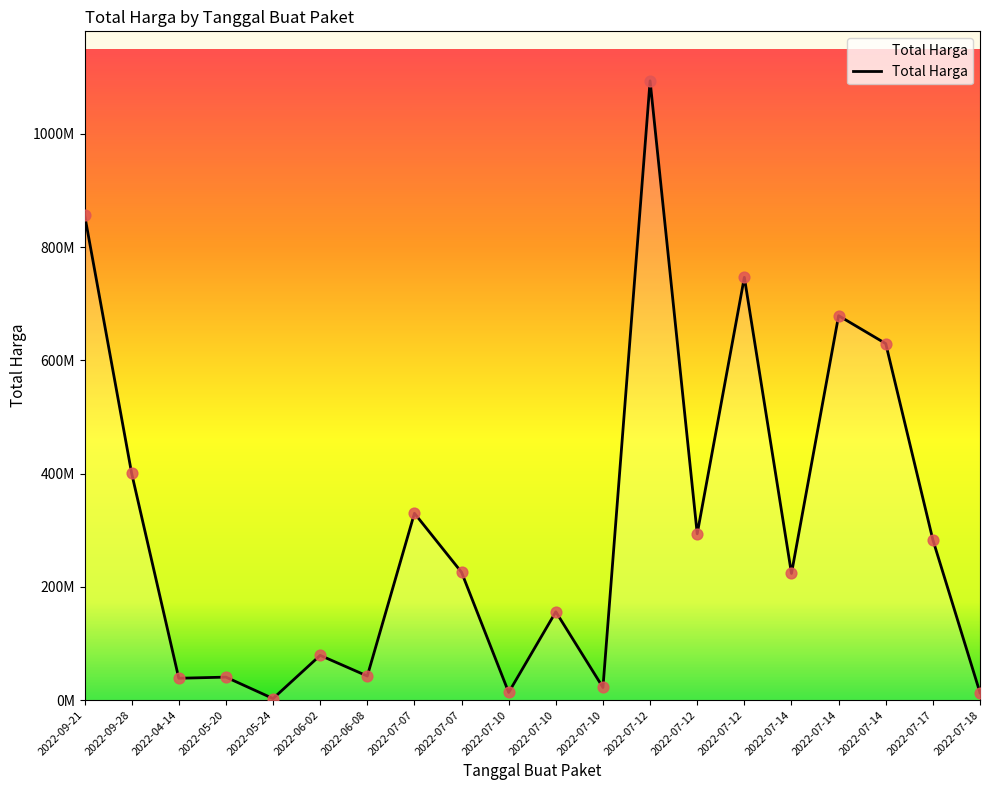

Does the chart have visible grid lines?

No